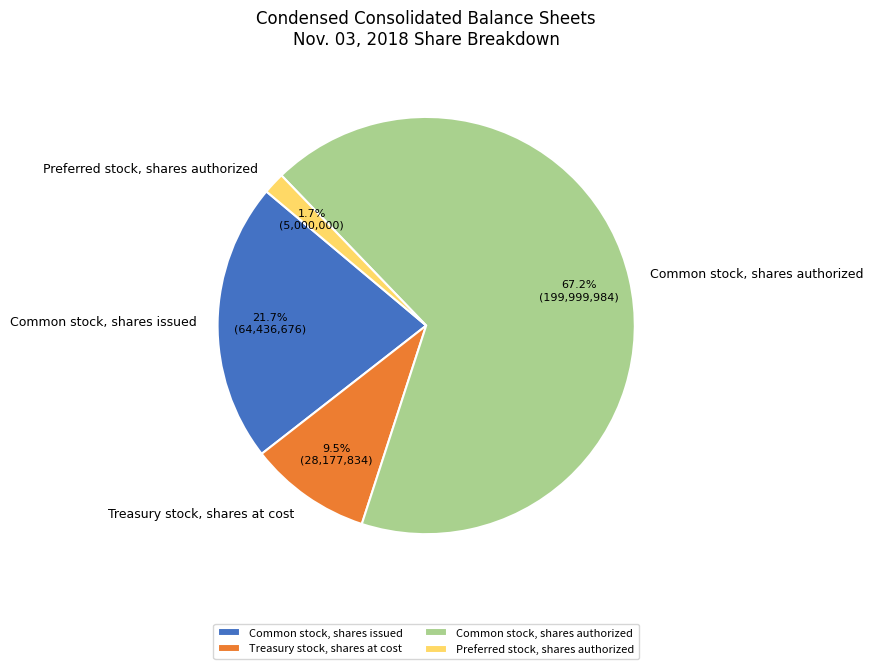

How many segments does this pie chart have?

4